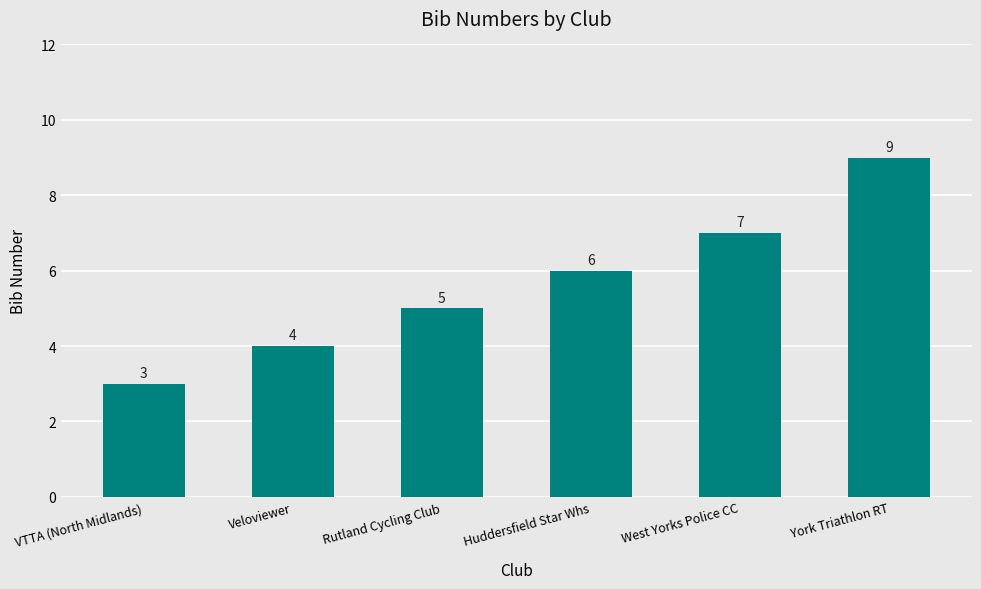

How many bars are there in total?

6